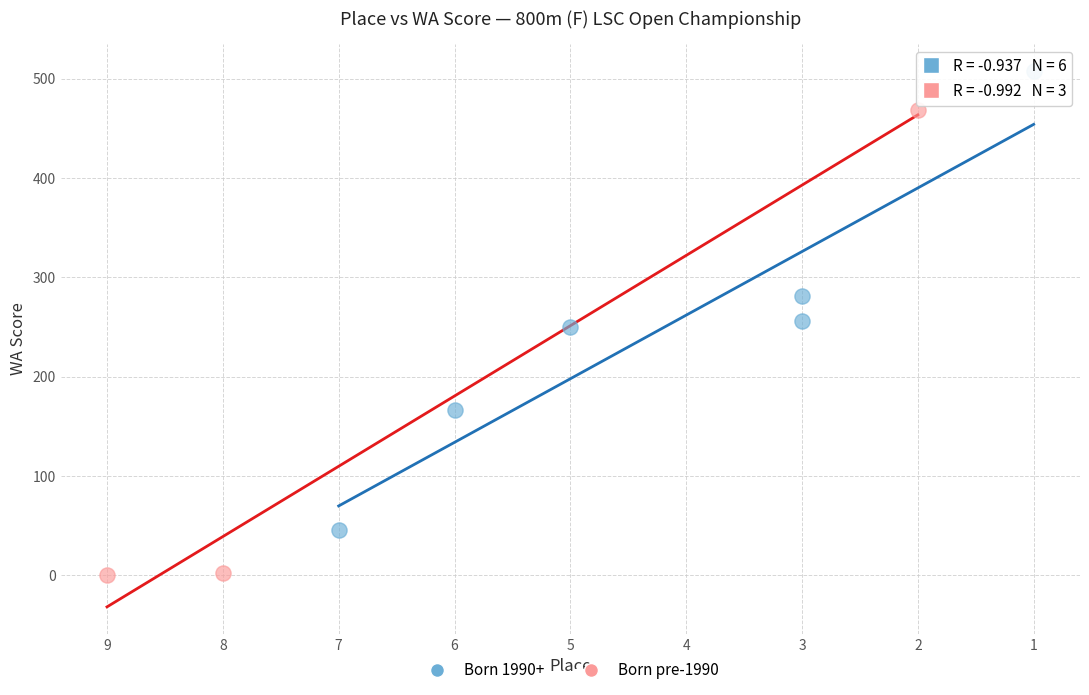

What are all the series names shown in the legend?

Born 1990+, Born pre-1990